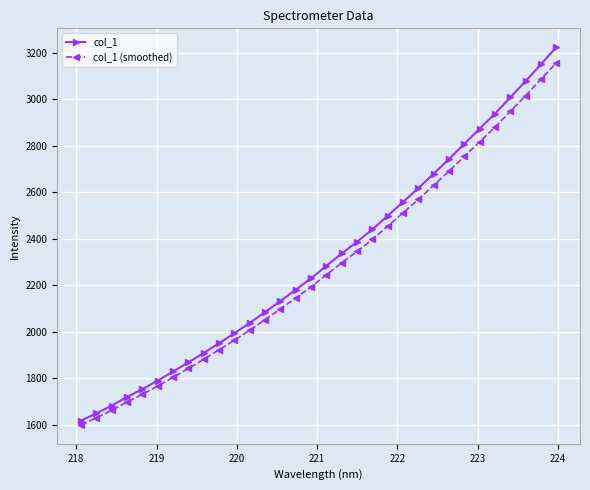

What are all the series names shown in the legend?

col_1, col_1 (smoothed)